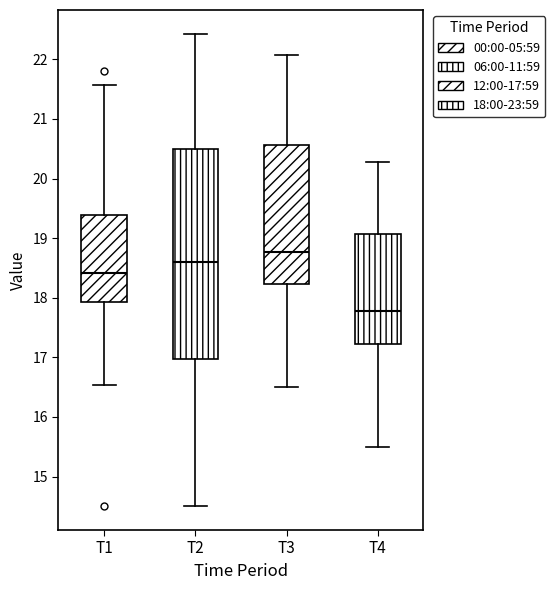

Which box has the lowest median line?

T4